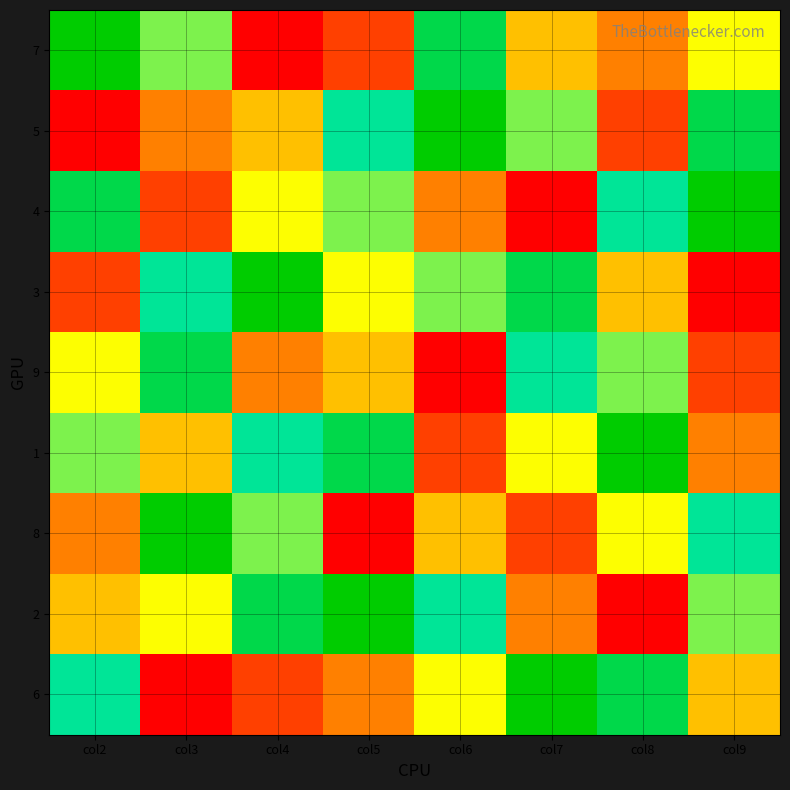

At col8, list the series in order from smallest to largest.

2, 5, 7, 3, 8, 9, 4, 6, 1